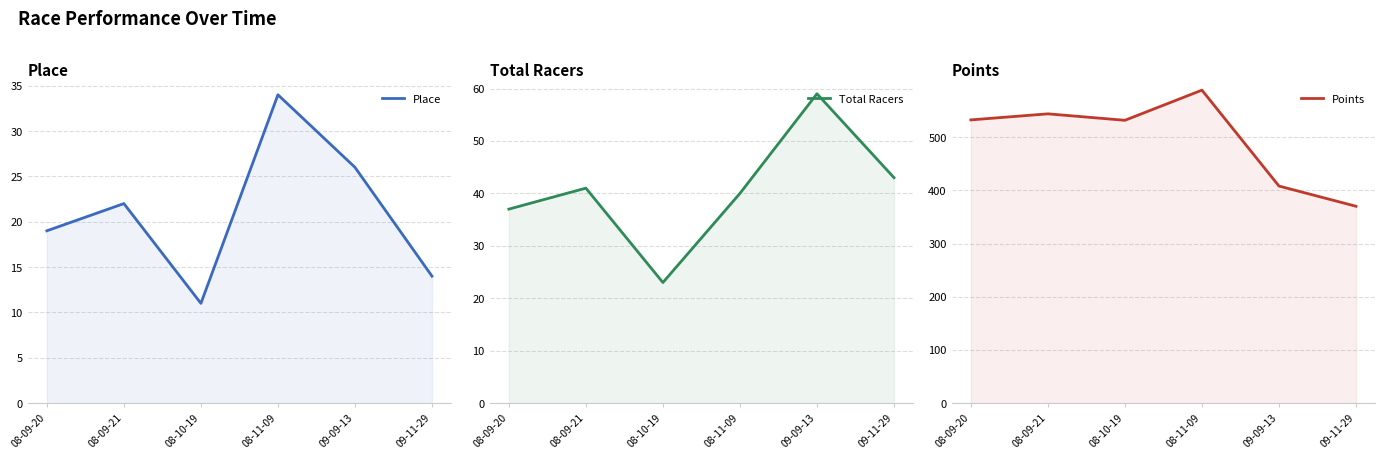

How many interior local valleys does the Points series have?

1